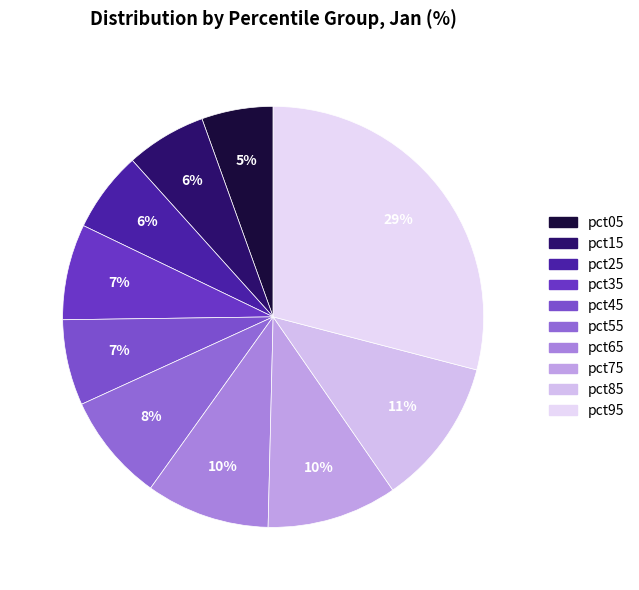

To the nearest percent, what is the difference between the largest and smallest slice percentages?

24%